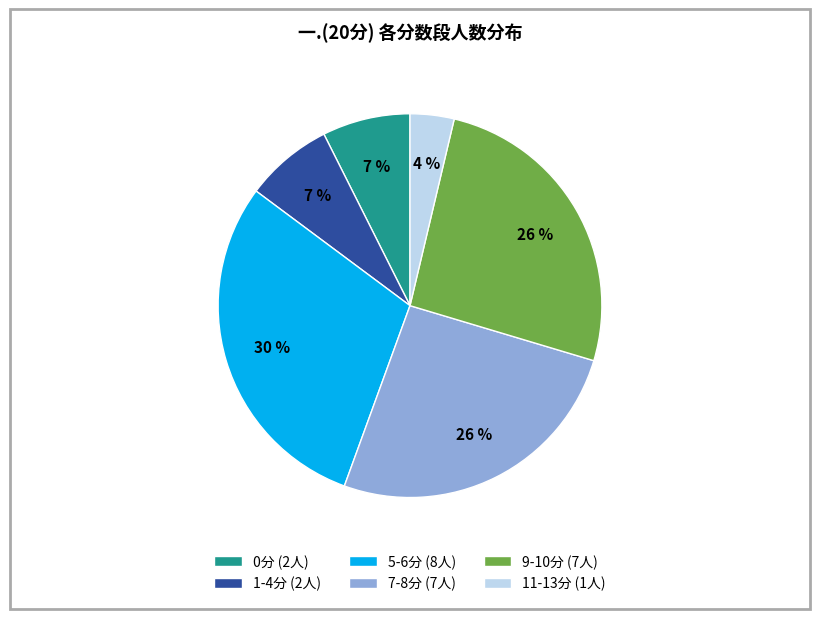

Combined, do 11-13分 (1人) and 1-4分 (2人) account for over 50%?

No